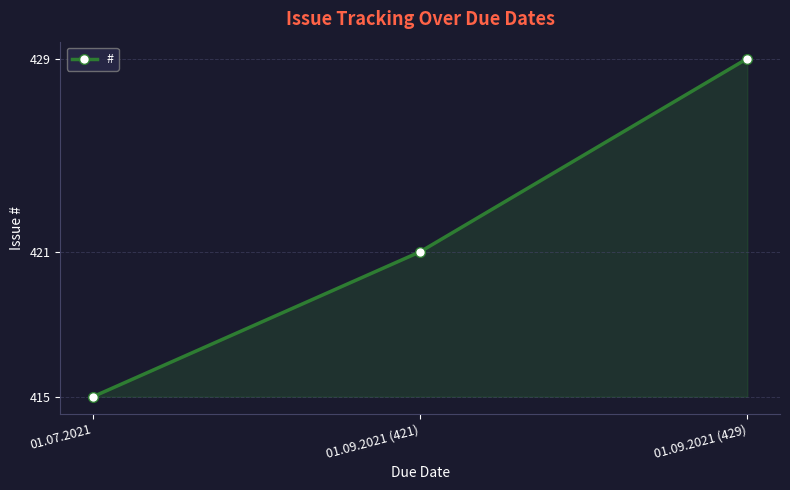

Reading left to right, what are all the values shown in this chart?

415	421	429